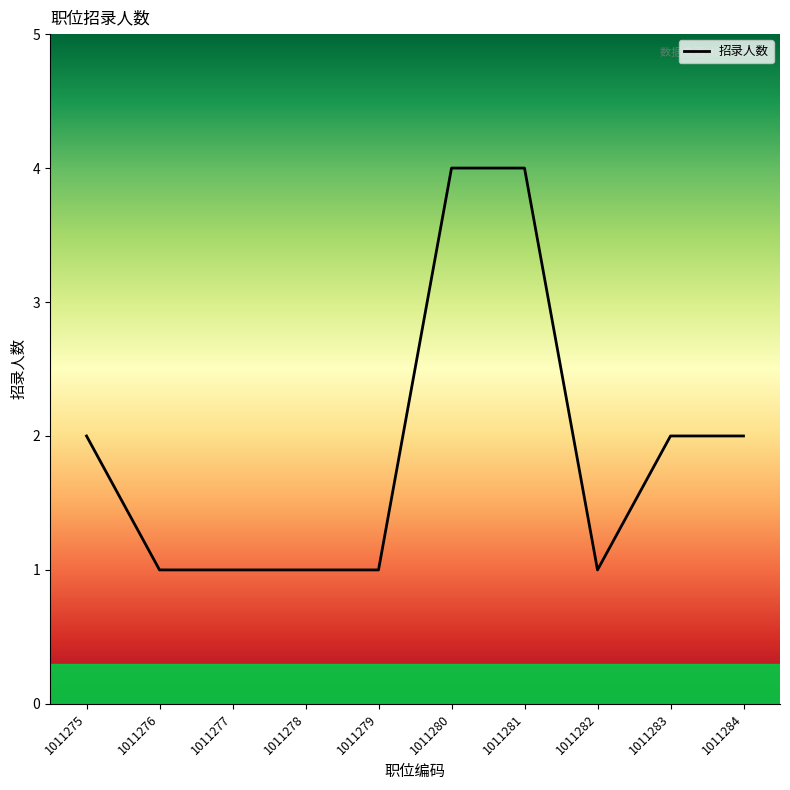

Does the chart have visible grid lines?

No